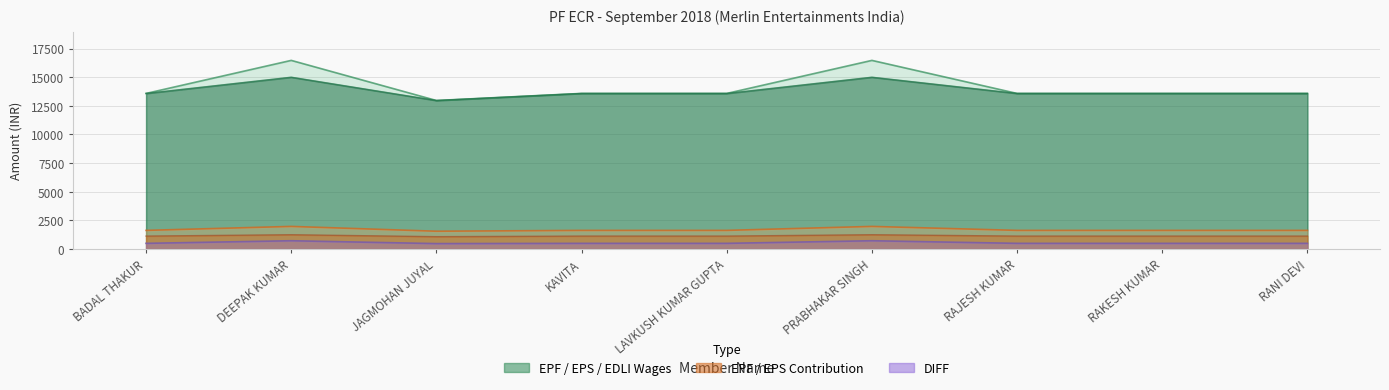

Reading left to right, list all the values displayed in this chart.

EPF Wages: BADAL THAKUR=13584	DEEPAK KUMAR=16468	JAGMOHAN JUYAL=12967	KAVITA=13584	LAVKUSH KUMAR GUPTA=13584	PRABHAKAR SINGH=16468	RAJESH KUMAR=13584	RAKESH KUMAR=13584	RANI DEVI=13584
EPS Wages: BADAL THAKUR=13584	DEEPAK KUMAR=15000	JAGMOHAN JUYAL=12967	KAVITA=13584	LAVKUSH KUMAR GUPTA=13584	PRABHAKAR SINGH=15000	RAJESH KUMAR=13584	RAKESH KUMAR=13584	RANI DEVI=13584
EDLI WAGES: BADAL THAKUR=13584	DEEPAK KUMAR=15000	JAGMOHAN JUYAL=12967	KAVITA=13584	LAVKUSH KUMAR GUPTA=13584	PRABHAKAR SINGH=15000	RAJESH KUMAR=13584	RAKESH KUMAR=13584	RANI DEVI=13584
EPF Contribution: BADAL THAKUR=1630	DEEPAK KUMAR=1976	JAGMOHAN JUYAL=1556	KAVITA=1630	LAVKUSH KUMAR GUPTA=1630	PRABHAKAR SINGH=1976	RAJESH KUMAR=1630	RAKESH KUMAR=1630	RANI DEVI=1630
EPS Contribution: BADAL THAKUR=1132	DEEPAK KUMAR=1250	JAGMOHAN JUYAL=1080	KAVITA=1132	LAVKUSH KUMAR GUPTA=1132	PRABHAKAR SINGH=1250	RAJESH KUMAR=1132	RAKESH KUMAR=1132	RANI DEVI=1132
DIFF: BADAL THAKUR=498	DEEPAK KUMAR=726	JAGMOHAN JUYAL=476	KAVITA=498	LAVKUSH KUMAR GUPTA=498	PRABHAKAR SINGH=726	RAJESH KUMAR=498	RAKESH KUMAR=498	RANI DEVI=498